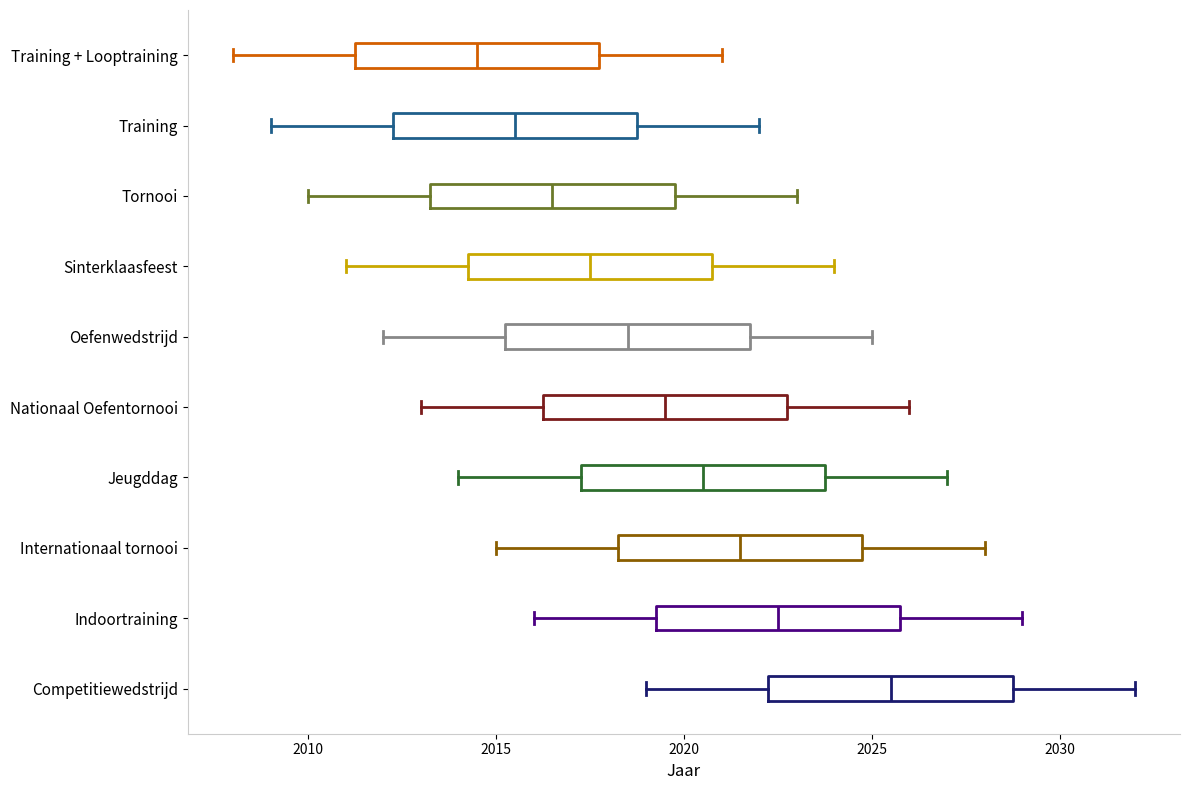

Which box has the furthest to the right median line?

Competitiewedstrijd